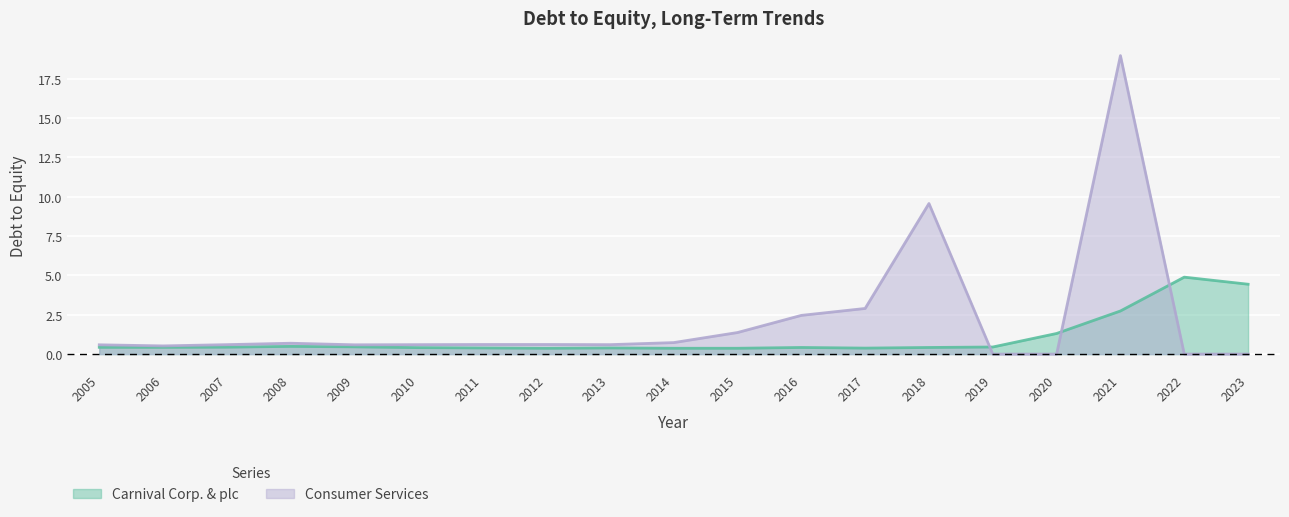

Which has a higher value, 2019 or 2023?

2023